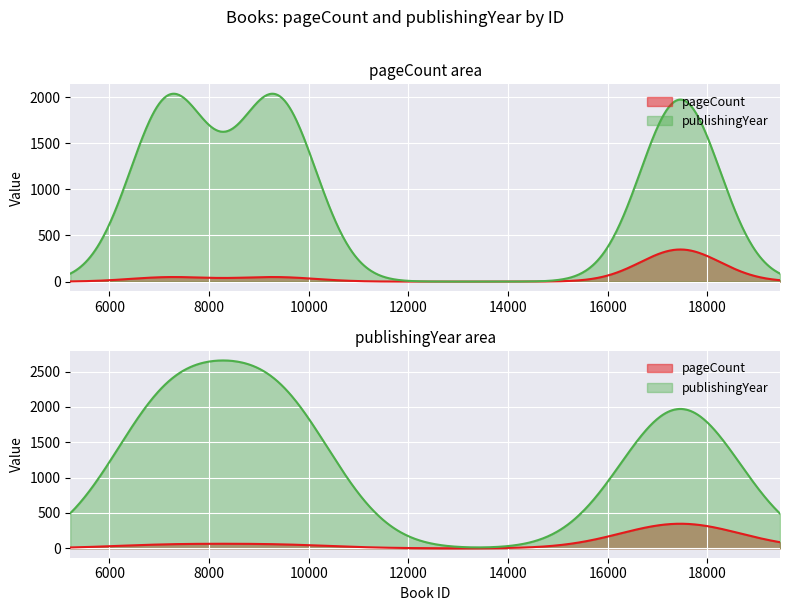

How many lines are shown in the chart?

2